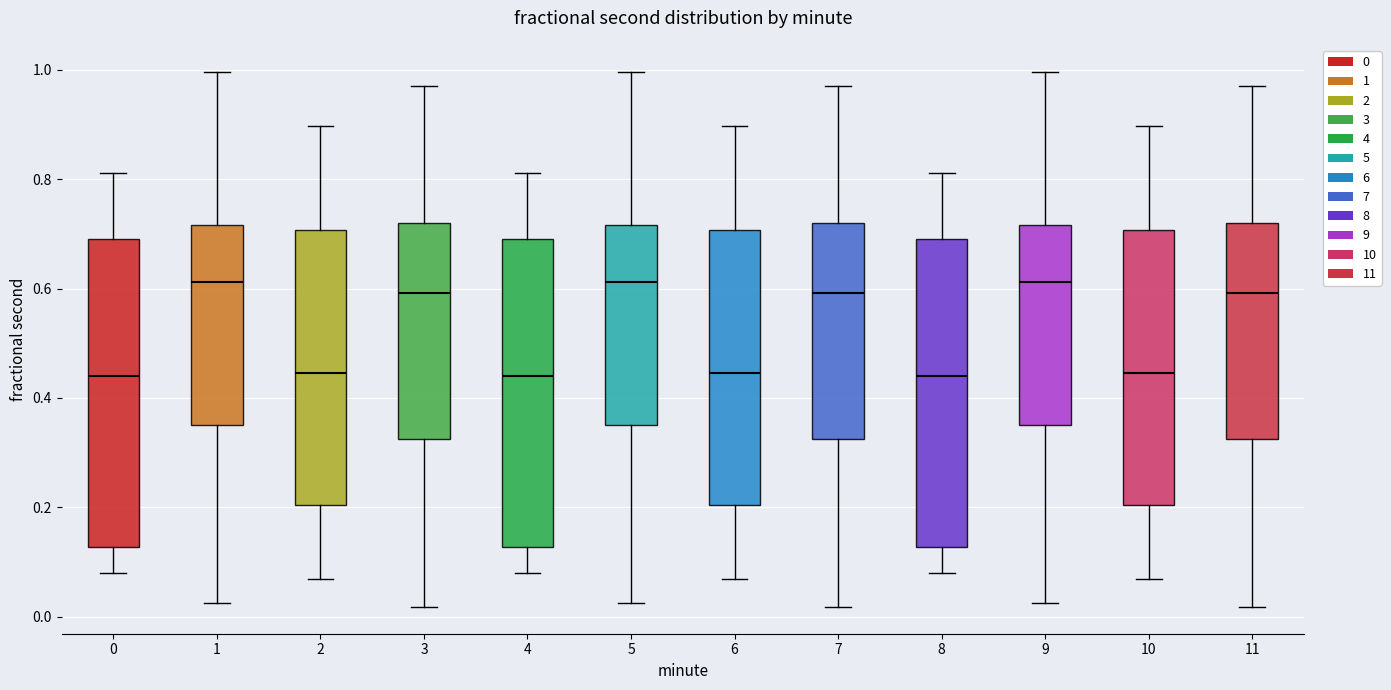

Where does the median line of the box at x = 4 sit on the y-axis? The values are not printed on the chart, so give them approximately, as read against the axis.

0.44